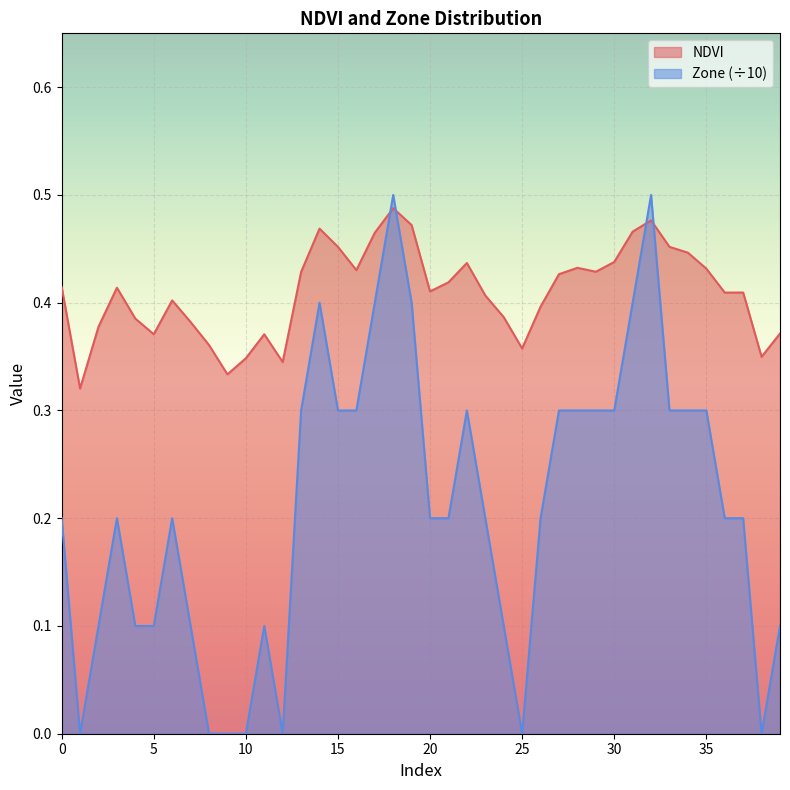

Which series has the widest spread of values?

Zone (÷10)